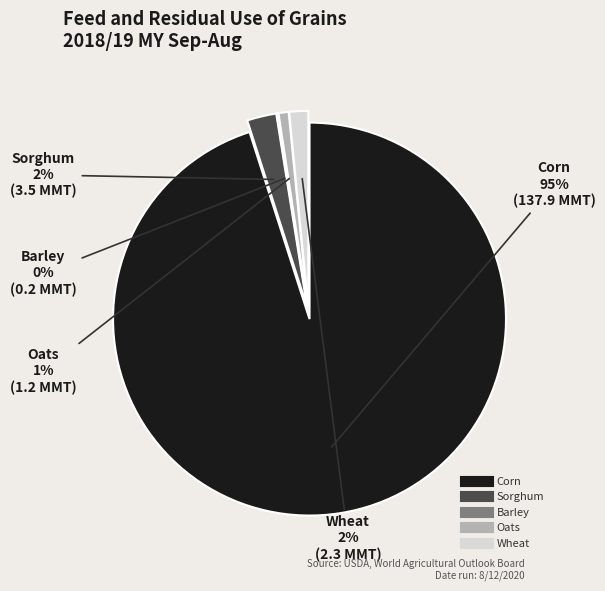

Is it true that Wheat is 2% of the pie?

True